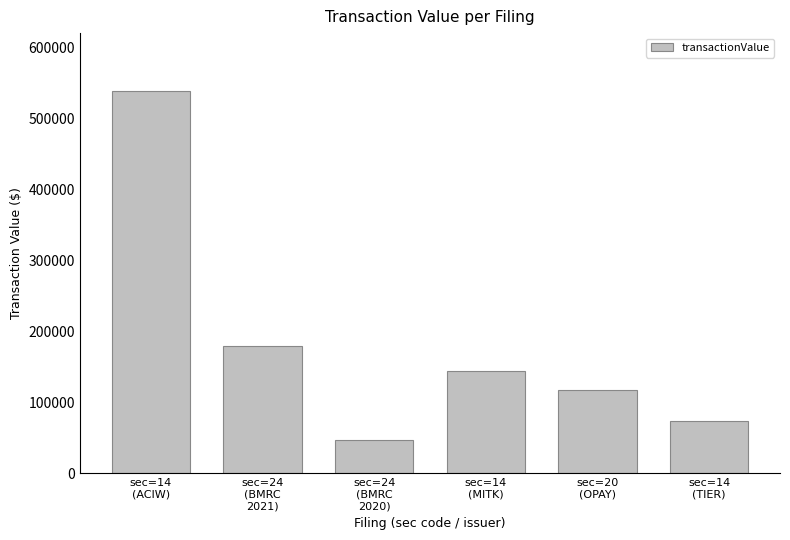

Reading left to right, transcribe all the data shown in this chart.

538910	178788	47530	143482	116900	73560